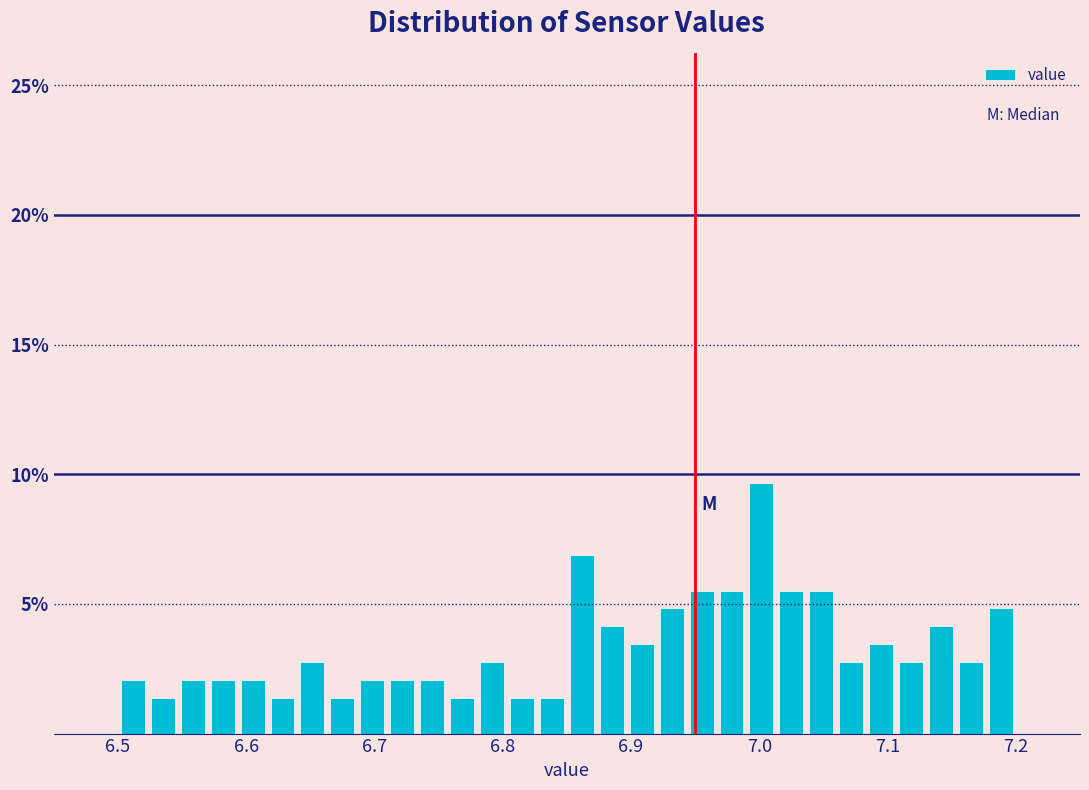

Around what value on the x-axis is the tallest bar? Give the approximate position of its centre, as read against the axis.

7.00